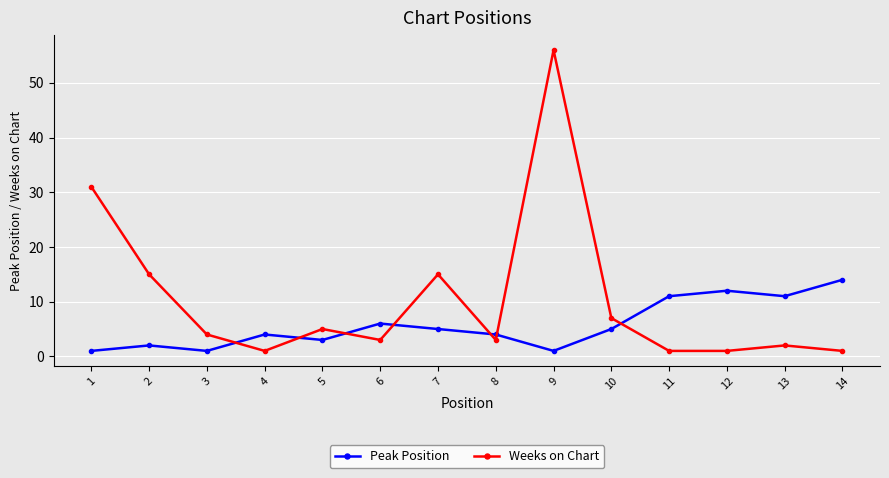

Which series has the largest range (max minus min)?

Weeks on Chart